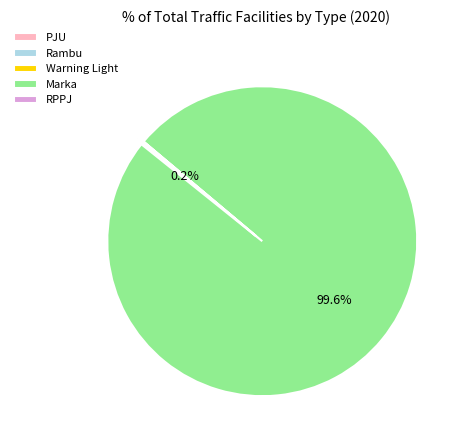

To the nearest percent, what is the average slice percentage?

20%